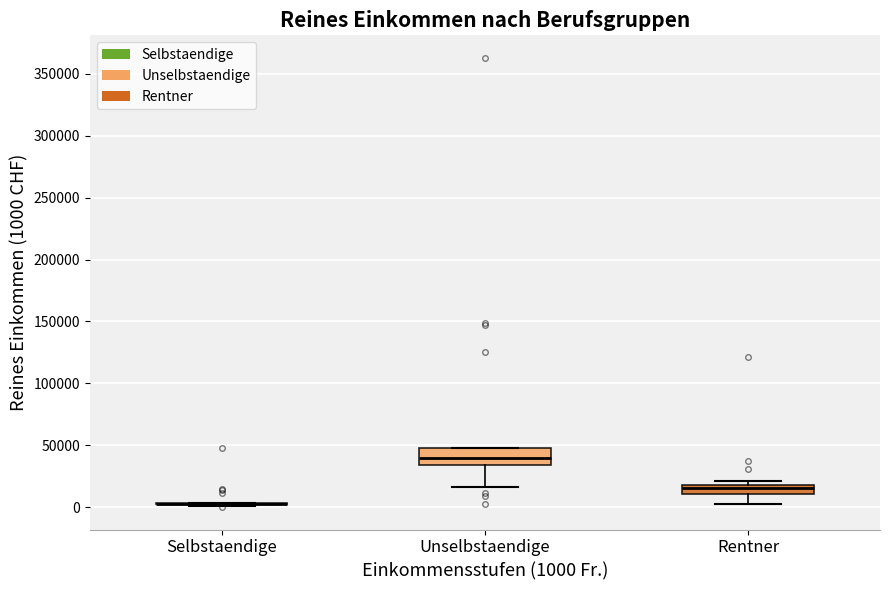

Where is the lower edge of the box for Rentner on the y-axis? The values are not printed on the chart, so give them approximately, as read against the axis.

10000